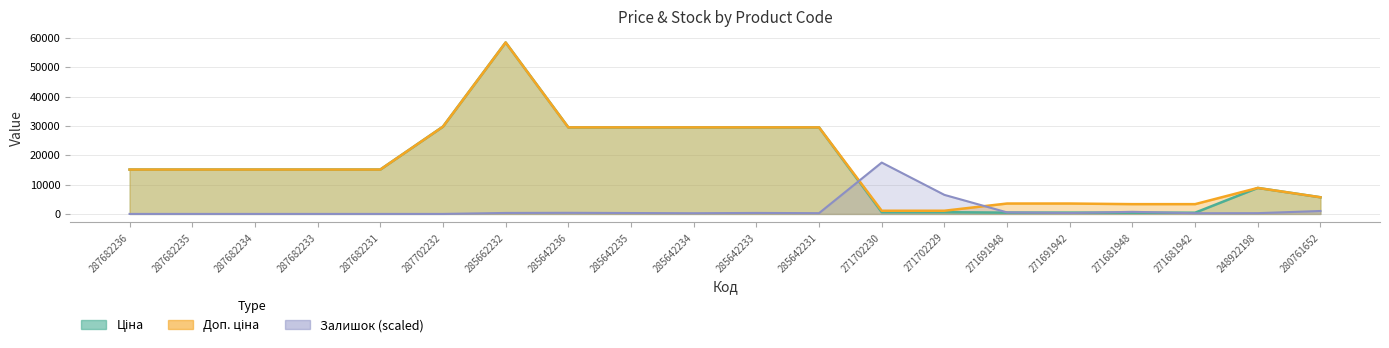

How many series are shown in this chart?

3